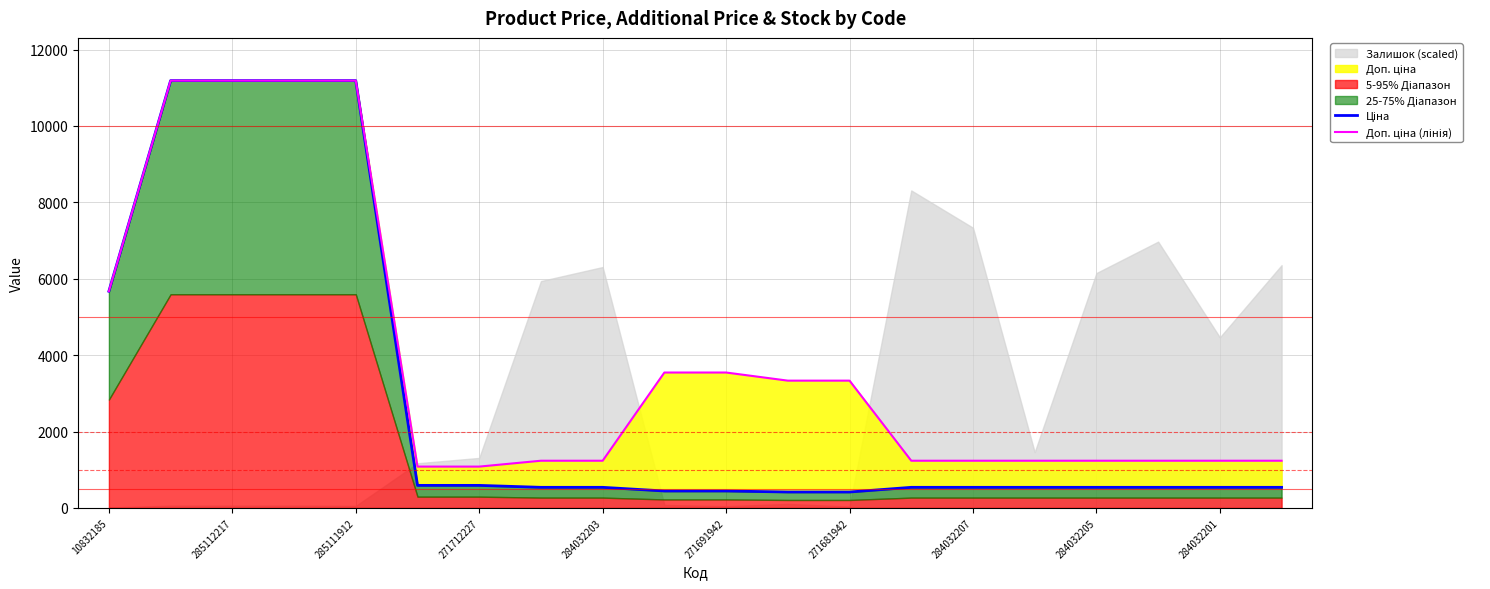

True or false: Ціна and Доп. ціна (лінія) intersect in this chart.

False